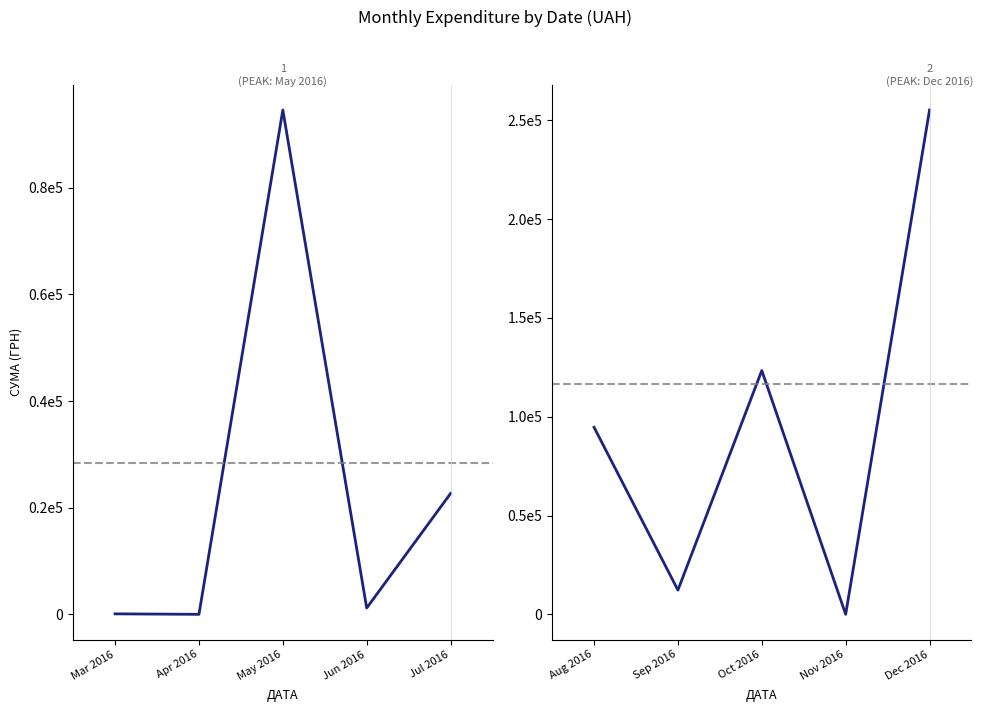

What is the sum of the Series 2 values at Dec 2016 and Aug 2016?

349790.0